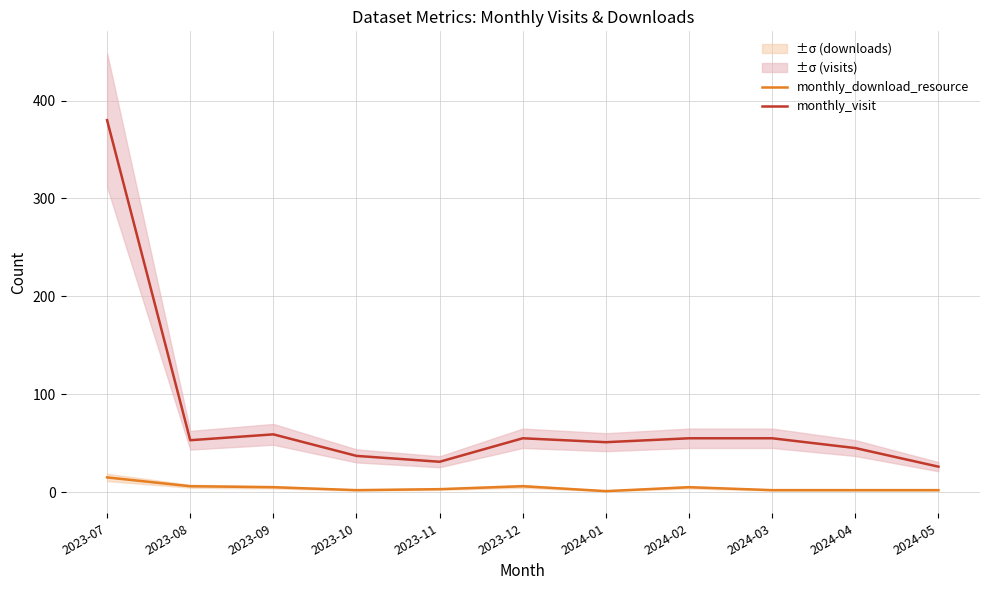

What is the smallest value displayed?

1